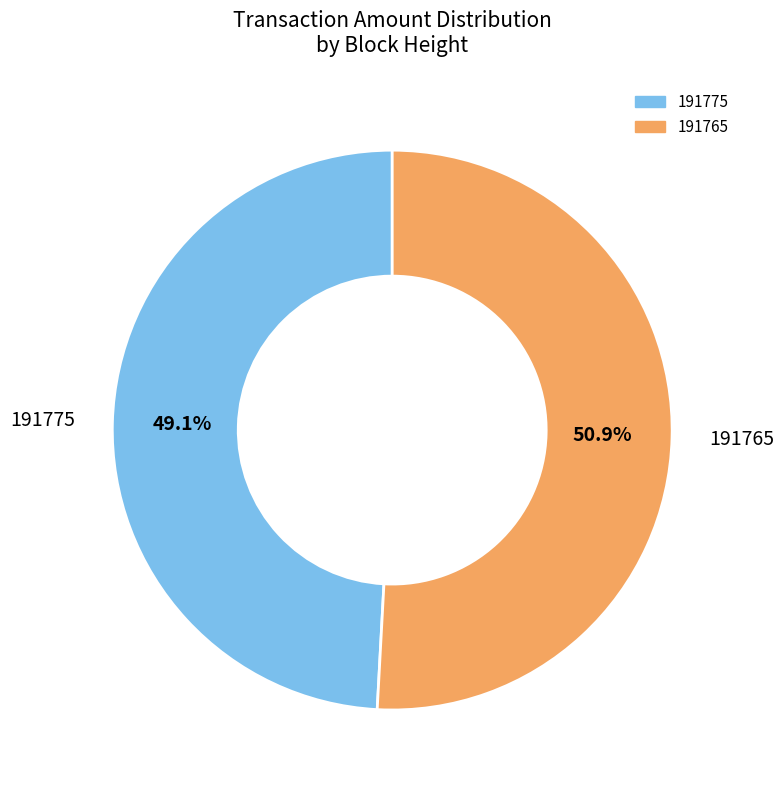

What is the largest slice in the pie chart?

191765